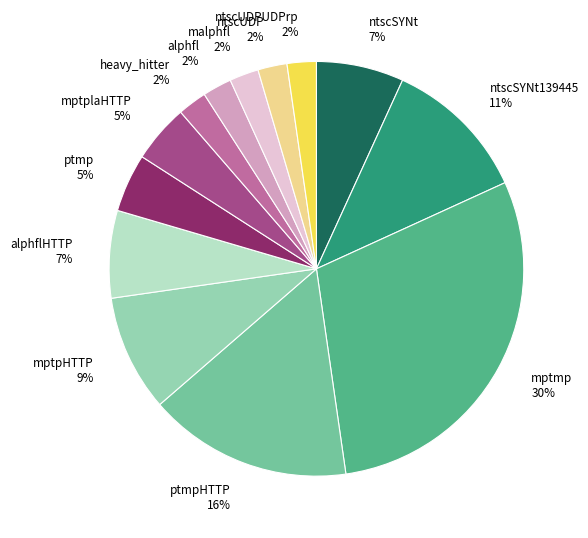

Approximately how many times larger is the value at ntscUDPUDPrp compared to heavy_hitter?

1.0